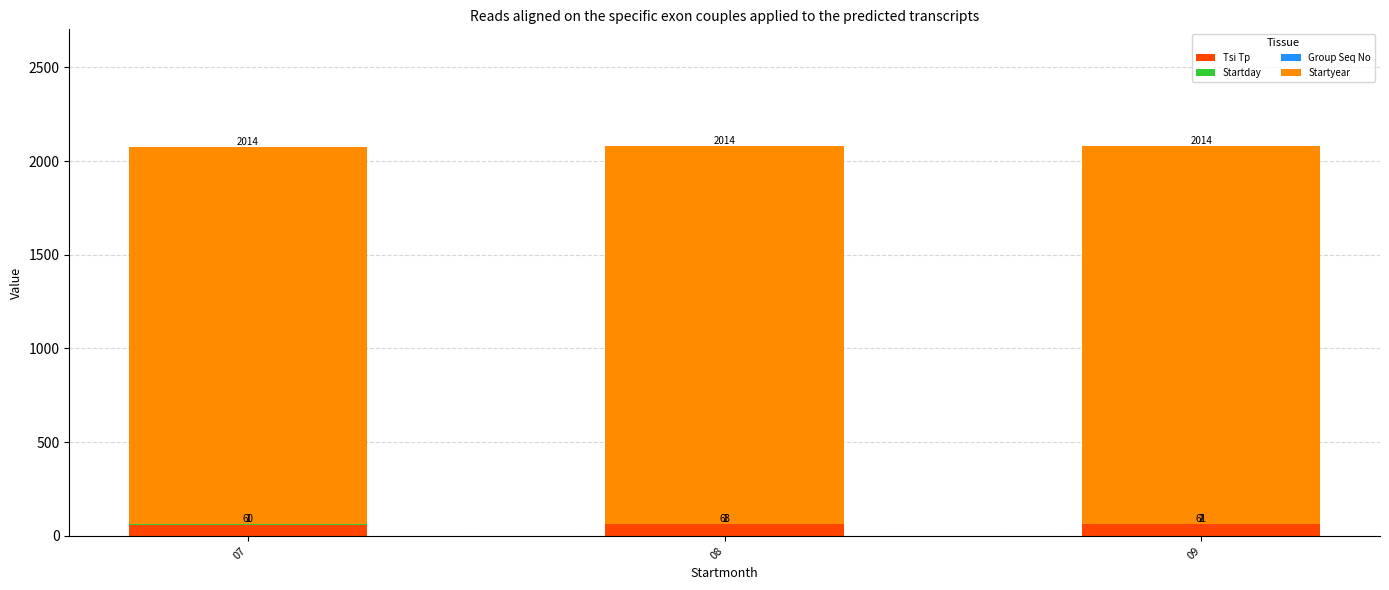

At which category is the sum across all series the highest?

08